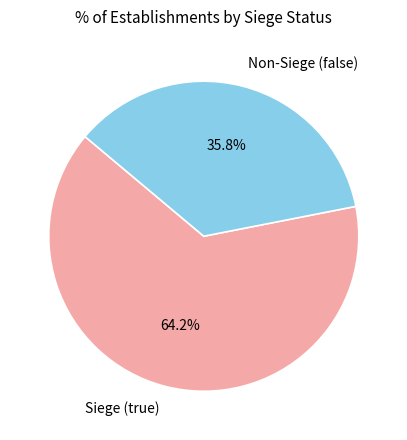

Does Non-Siege (false) account for over 50% of the chart?

No